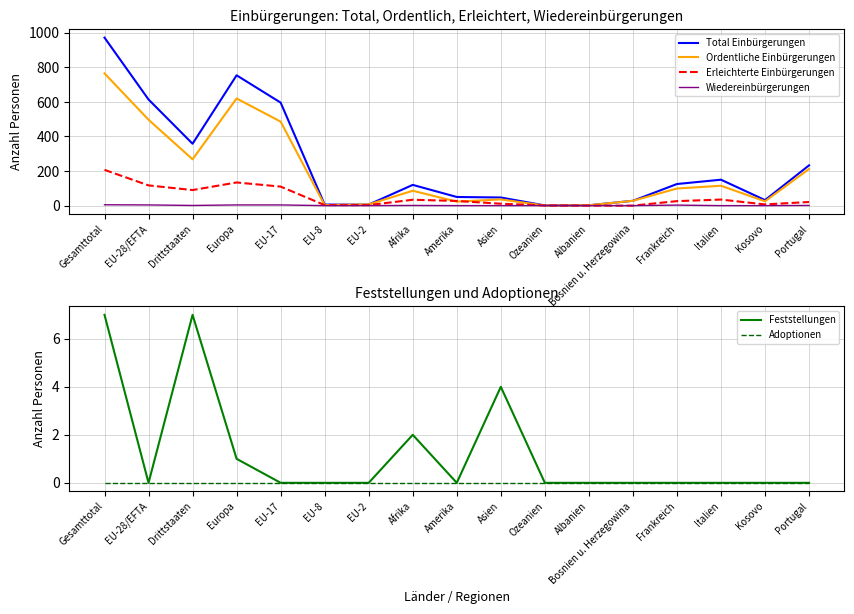

True or false: Feststellungen and Adoptionen intersect in this chart.

False